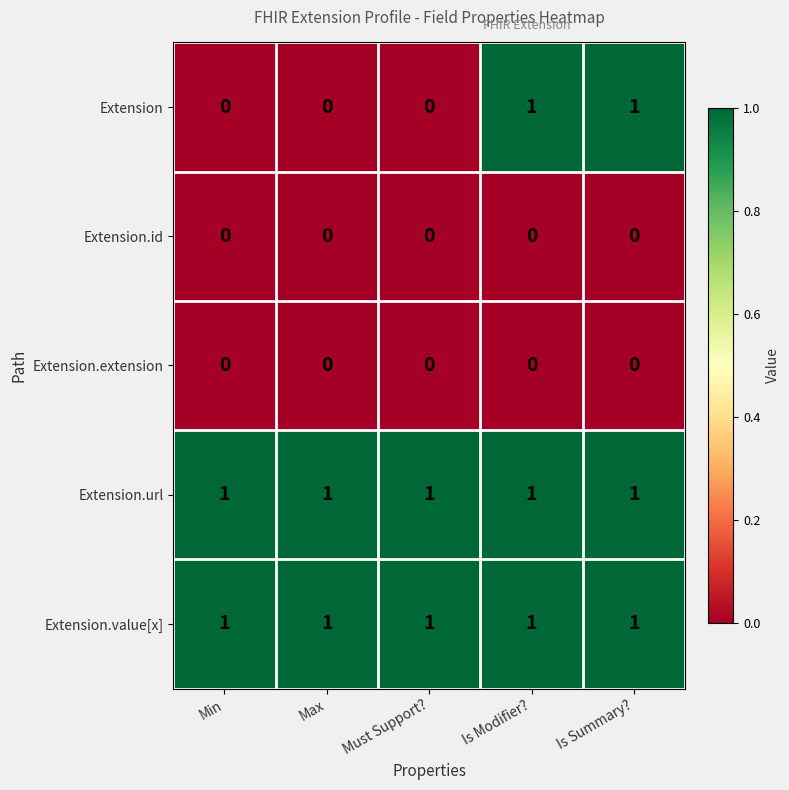

Reading left to right, list all the values displayed in this chart.

Extension: 0	0	0	1	1
Extension.id: 0	0	0	0	0
Extension.extension: 0	0	0	0	0
Extension.url: 1	1	1	1	1
Extension.value[x]: 1	1	1	1	1